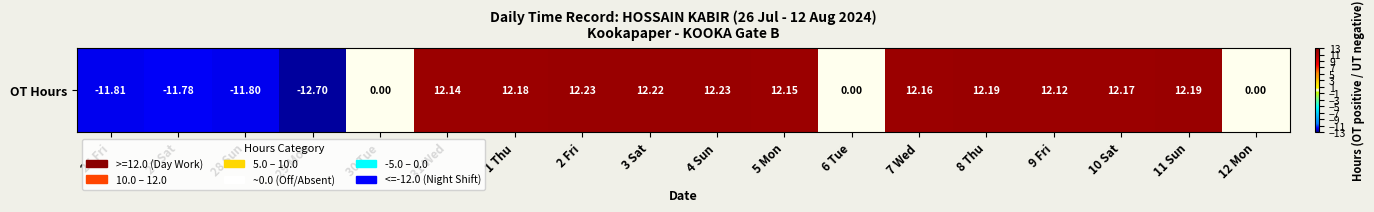

Reading left to right, list all the values displayed in this chart.

26 Fri=-11.8	27 Sat=-11.8	28 Sun=-11.8	29 Mon=-12.7	30 Tue=0.0	31 Wed=12.1	1 Thu=12.2	2 Fri=12.2	3 Sat=12.2	4 Sun=12.2	5 Mon=12.2	6 Tue=0.0	7 Wed=12.2	8 Thu=12.2	9 Fri=12.1	10 Sat=12.2	11 Sun=12.2	12 Mon=0.0